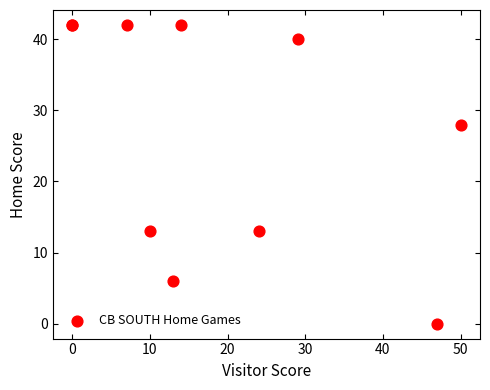

What Y value in the scatter plot is closest to 21?

28